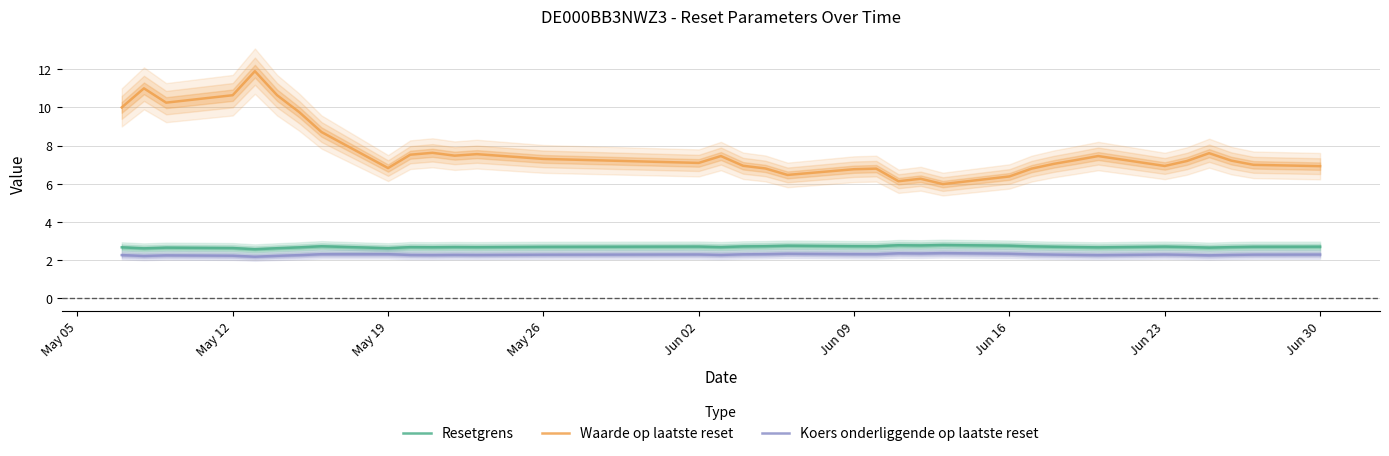

Is it true that Koers onderliggende op laatste reset equals 2.3 at May 26?

True